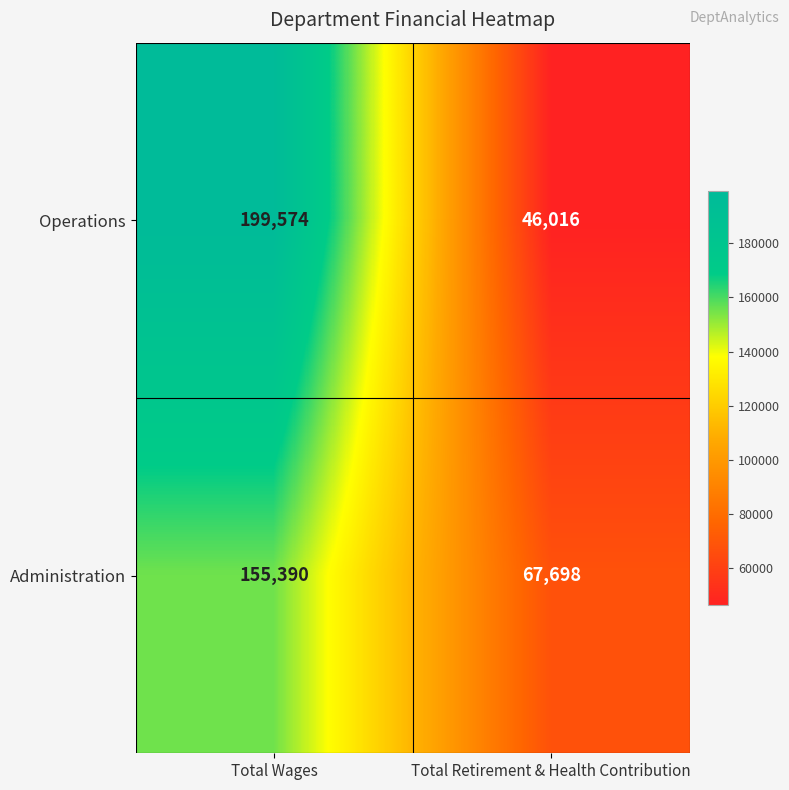

List the series in order of their peak value, highest first.

Operations, Administration